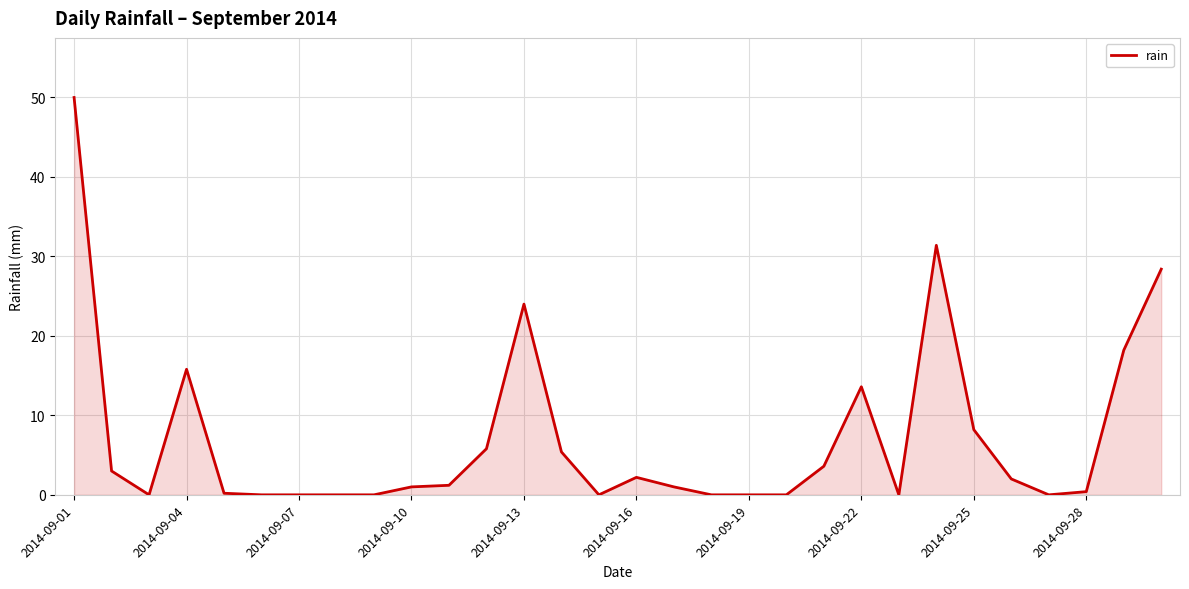

At which label does the data first exceed 1?

2014-09-01